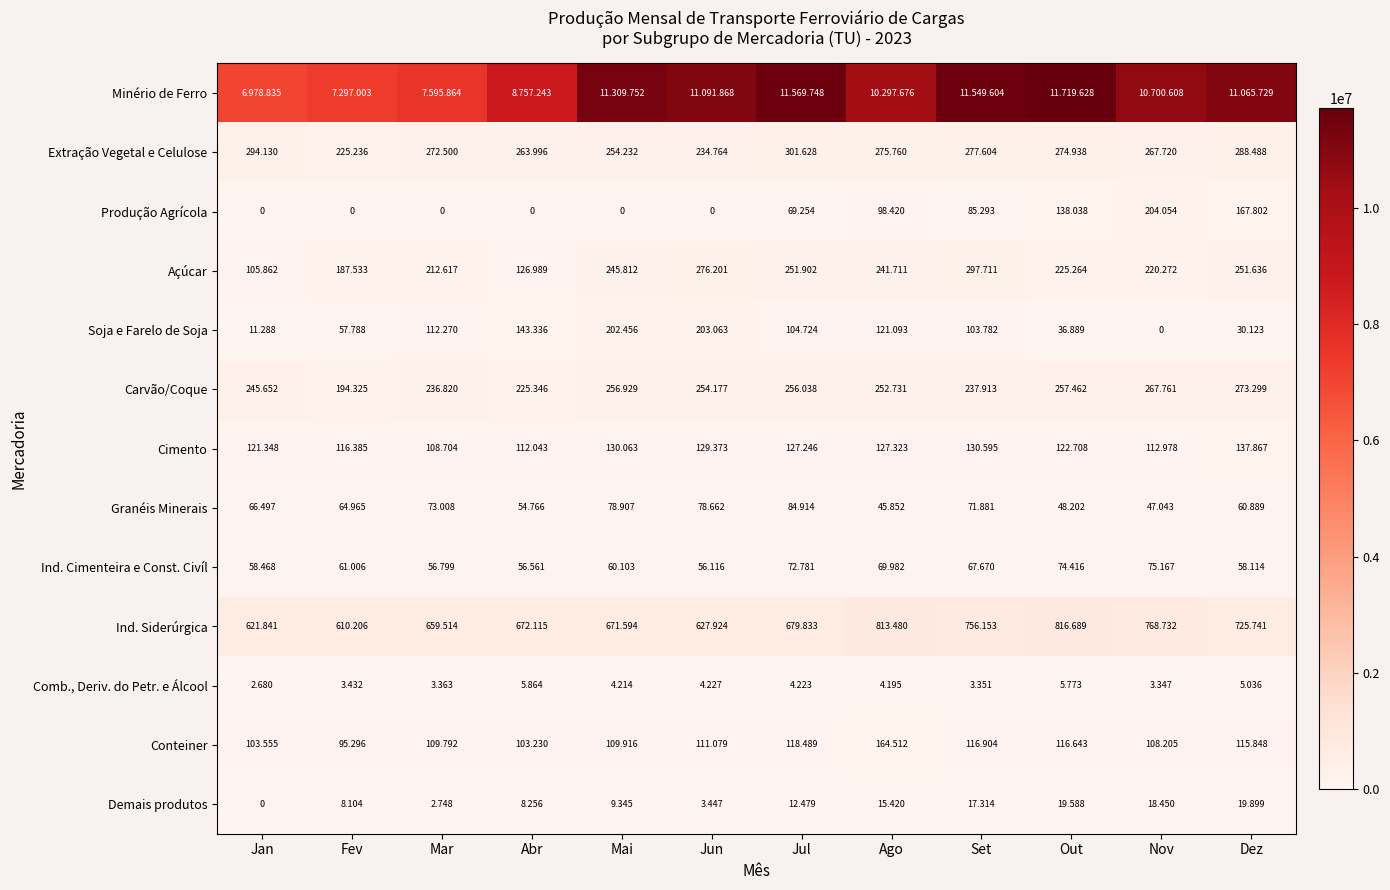

Rank the categories by Carvão/Coque value from highest to lowest.

Dez, Nov, Out, Mai, Jul, Jun, Ago, Jan, Set, Mar, Abr, Fev